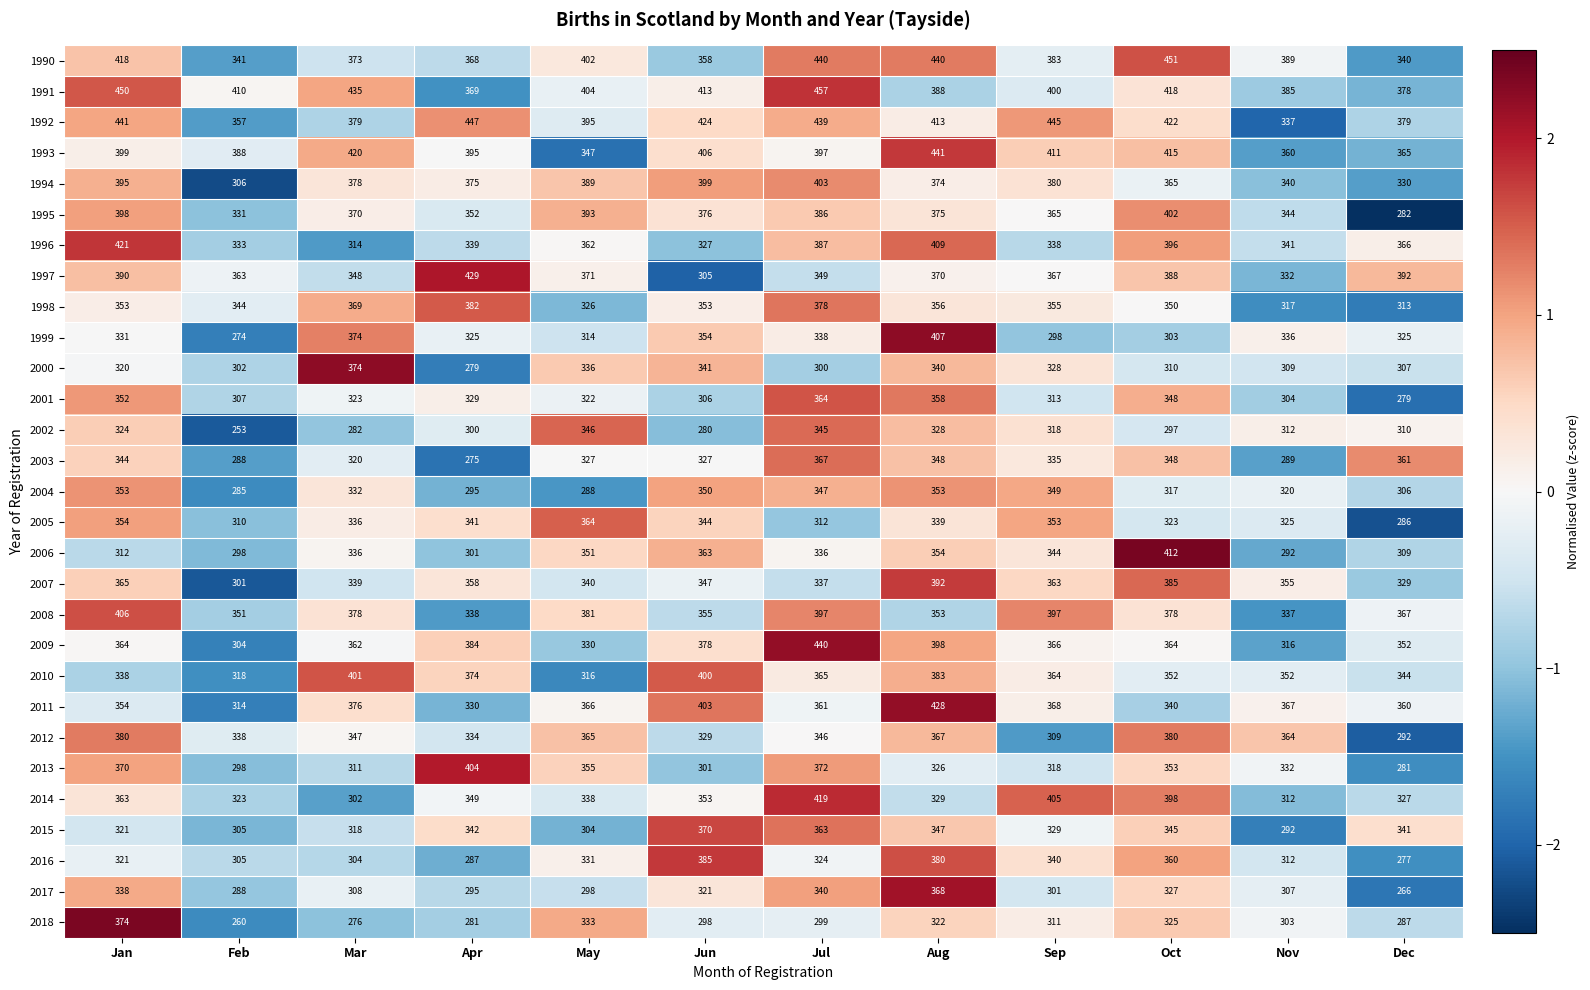

Rank the categories by 1996 value from lowest to highest.

Mar, Jun, Feb, Sep, Apr, Nov, May, Dec, Jul, Oct, Aug, Jan